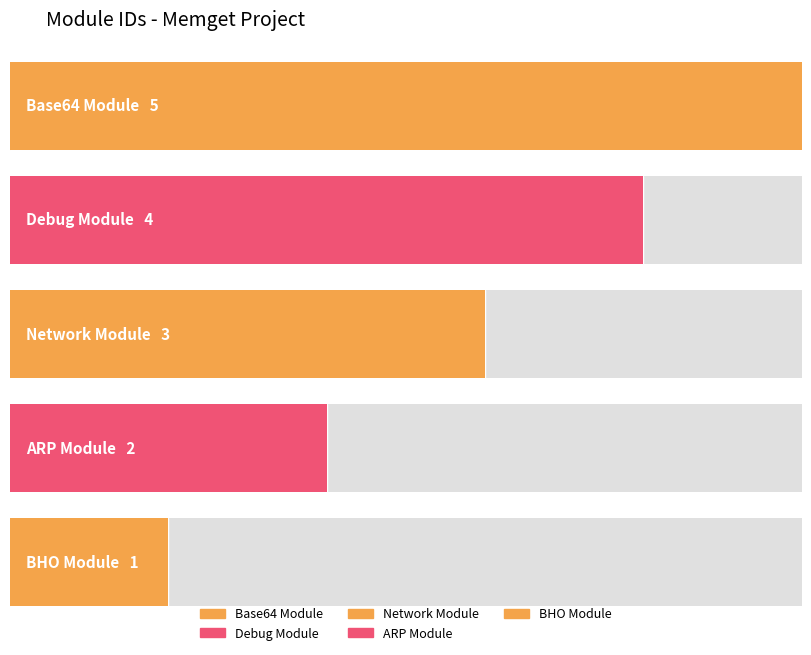

What is the ratio of the value at Network Module to the value at ARP Module?

1.5